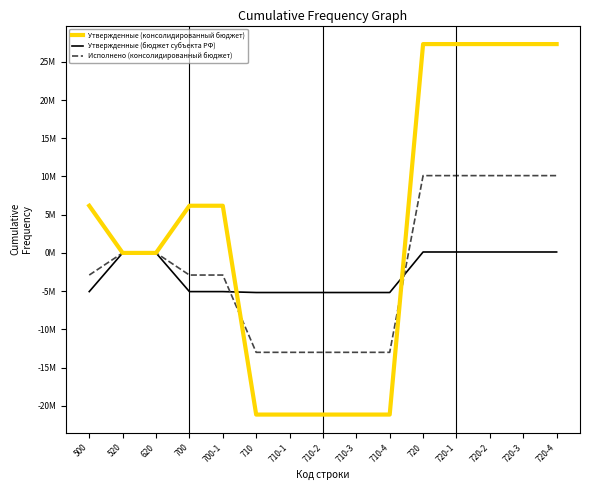

Which has a higher value, 700 or 720-4?

720-4